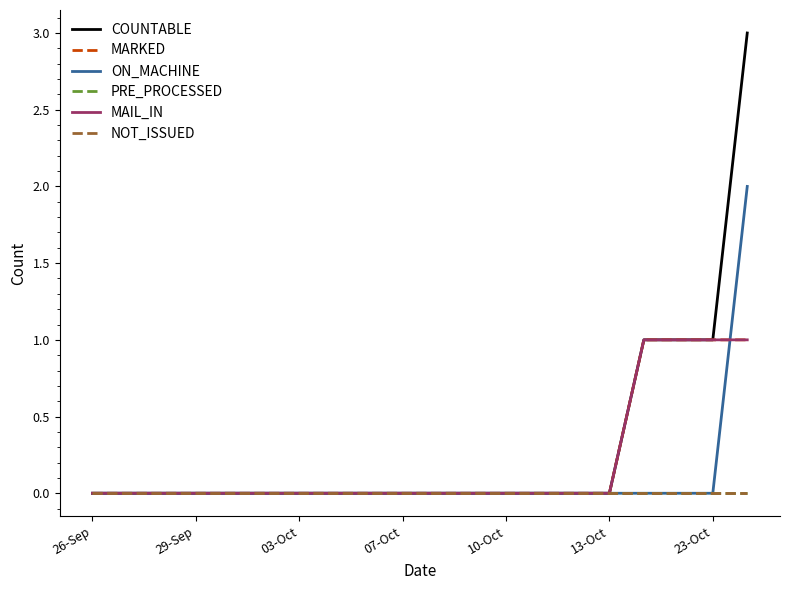

Does the chart display data point markers on the line(s)?

No